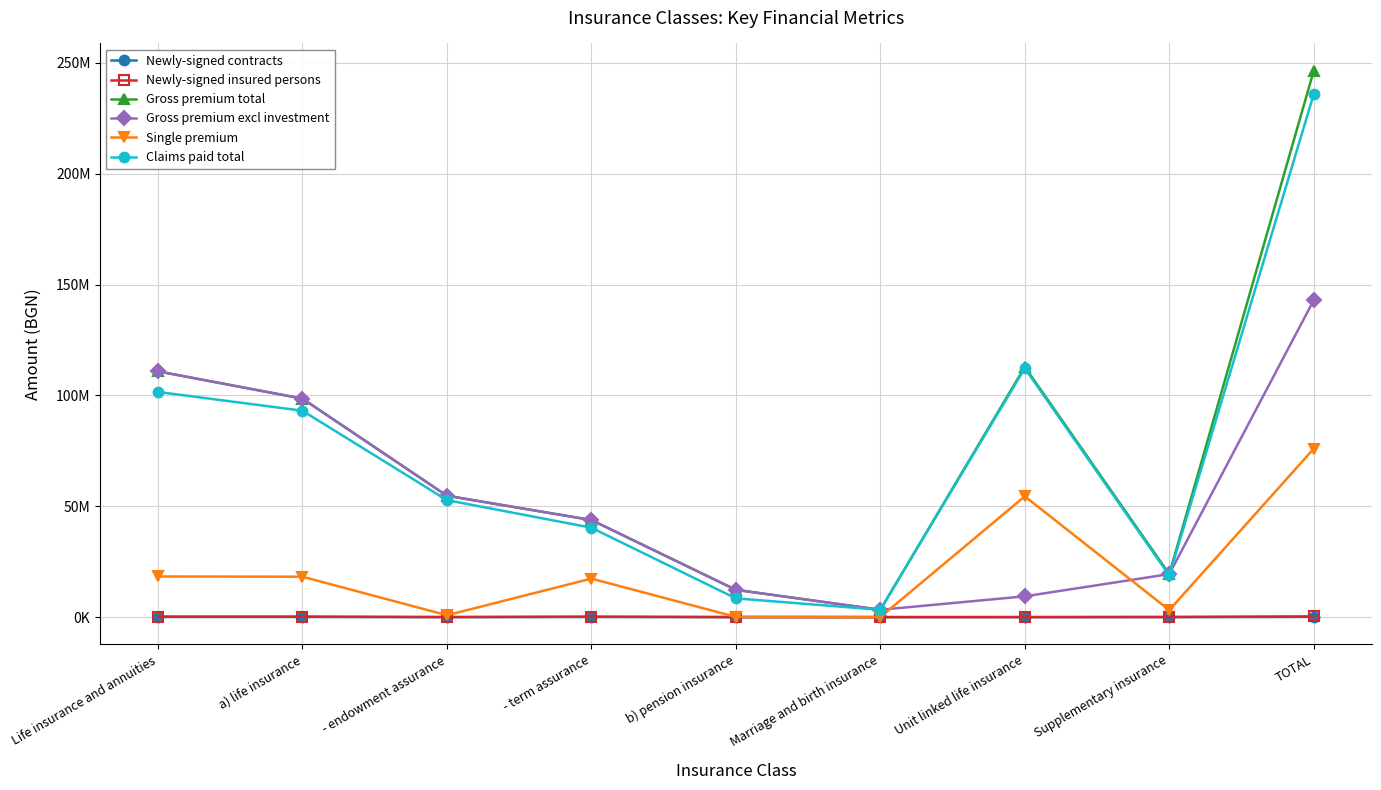

What are all the series names shown in the legend?

Newly-signed contracts, Newly-signed insured persons, Gross premium total, Gross premium excl investment, Single premium, Claims paid total